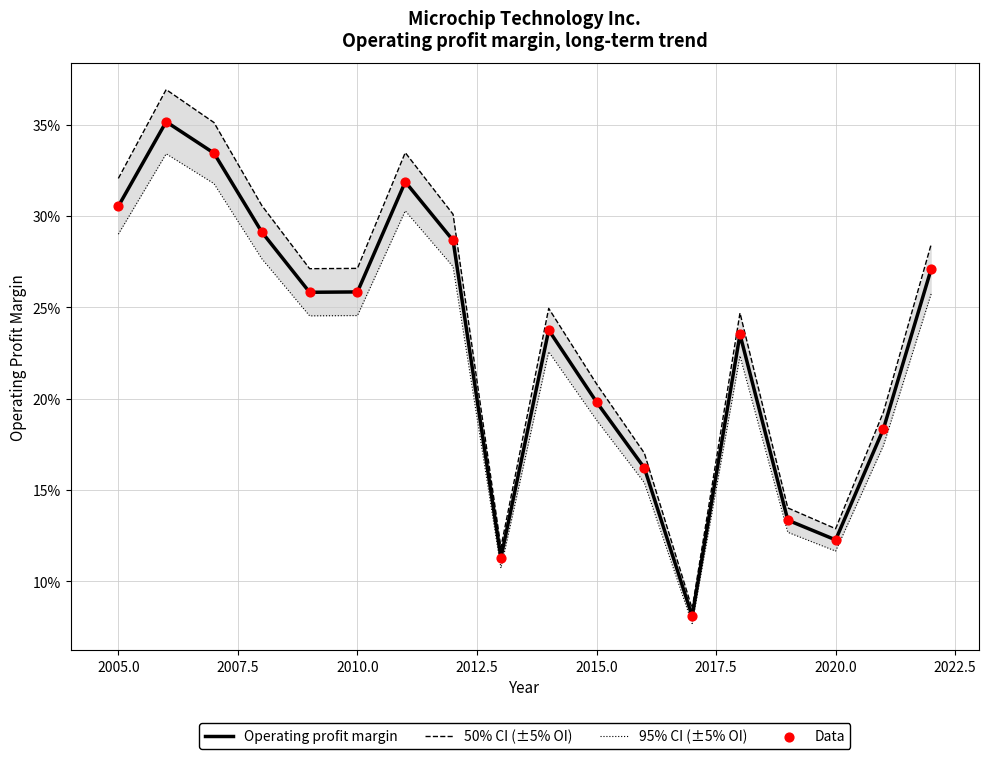

What are all the series names shown in the legend?

Operating profit margin, 50% CI (±5% OI), 95% CI (±5% OI), Data